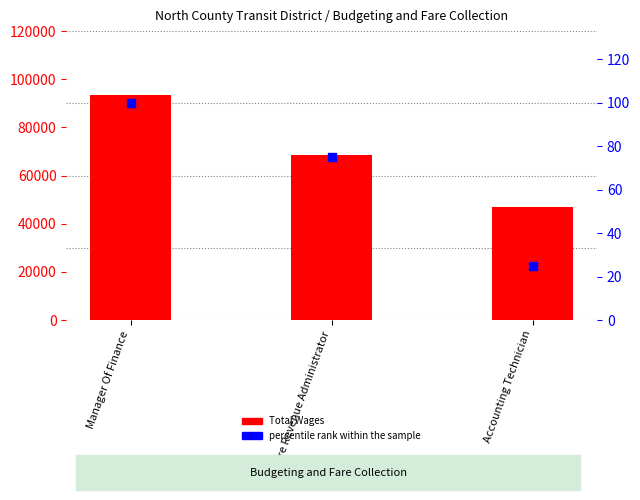

Is the value of percentile rank within the sample at Accounting Technician greater than the value of Total Wages at Fare Revenue Administrator?

No